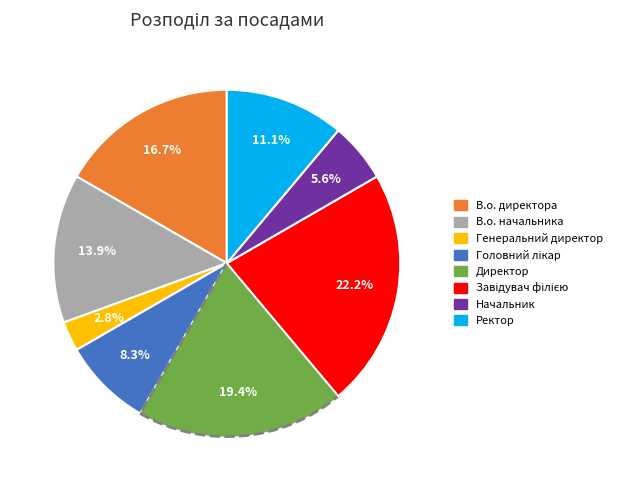

What is the smallest slice in the pie chart?

Генеральний директор